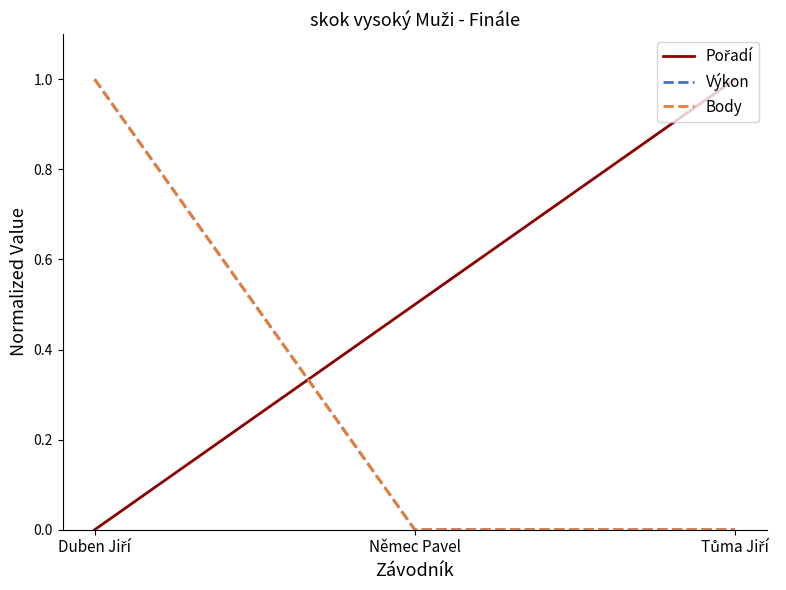

Is this an area chart (filled region under the line)?

No